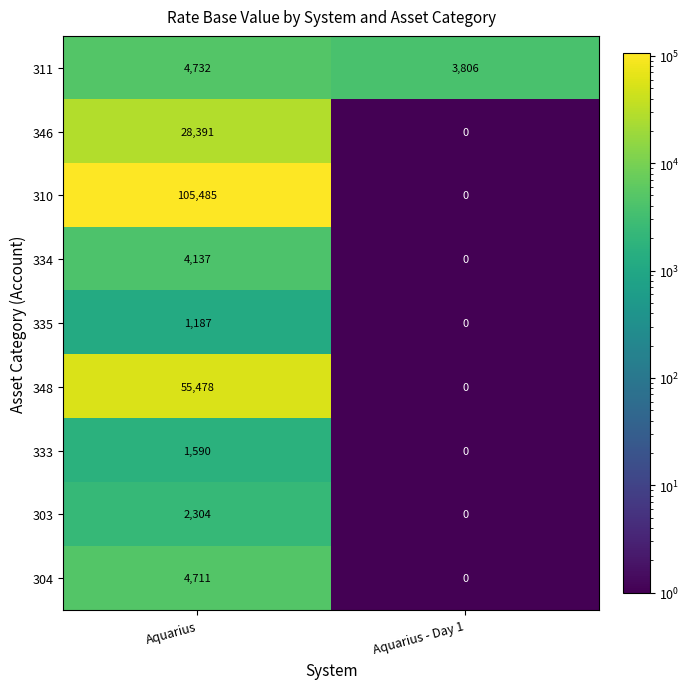

What is the difference between the maximum and minimum values in the 303 series?

2304